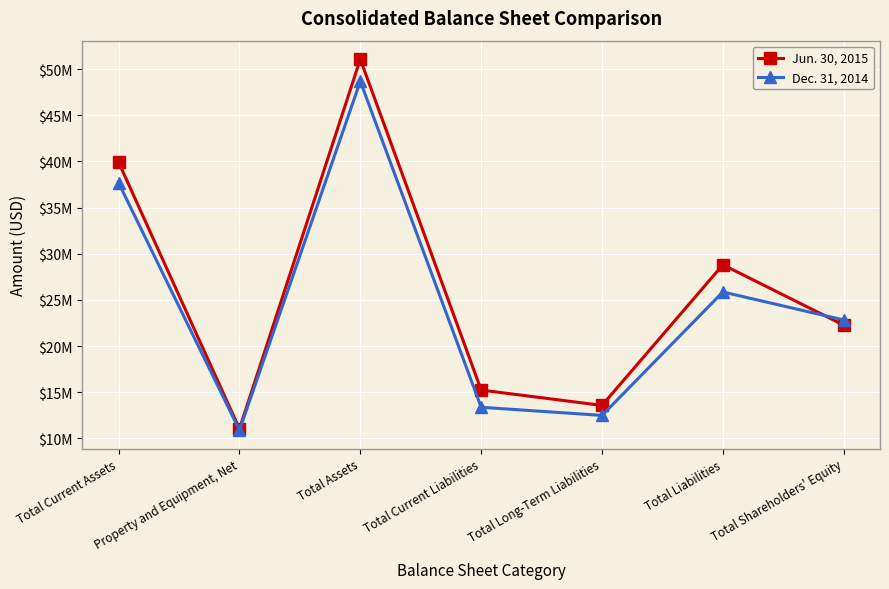

Reading left to right, what are all the values shown in this chart?

Jun. 30, 2015: Total Current Assets=39917181	Property and Equipment, Net=11042807	Total Assets=51074469	Total Current Liabilities=15234635	Total Long-Term Liabilities=13571683	Total Liabilities=28806318	Total Shareholders' Equity=22268151
Dec. 31, 2014: Total Current Assets=37680468	Property and Equipment, Net=10888717	Total Assets=48686312	Total Current Liabilities=13369830	Total Long-Term Liabilities=12488090	Total Liabilities=25857920	Total Shareholders' Equity=22828392